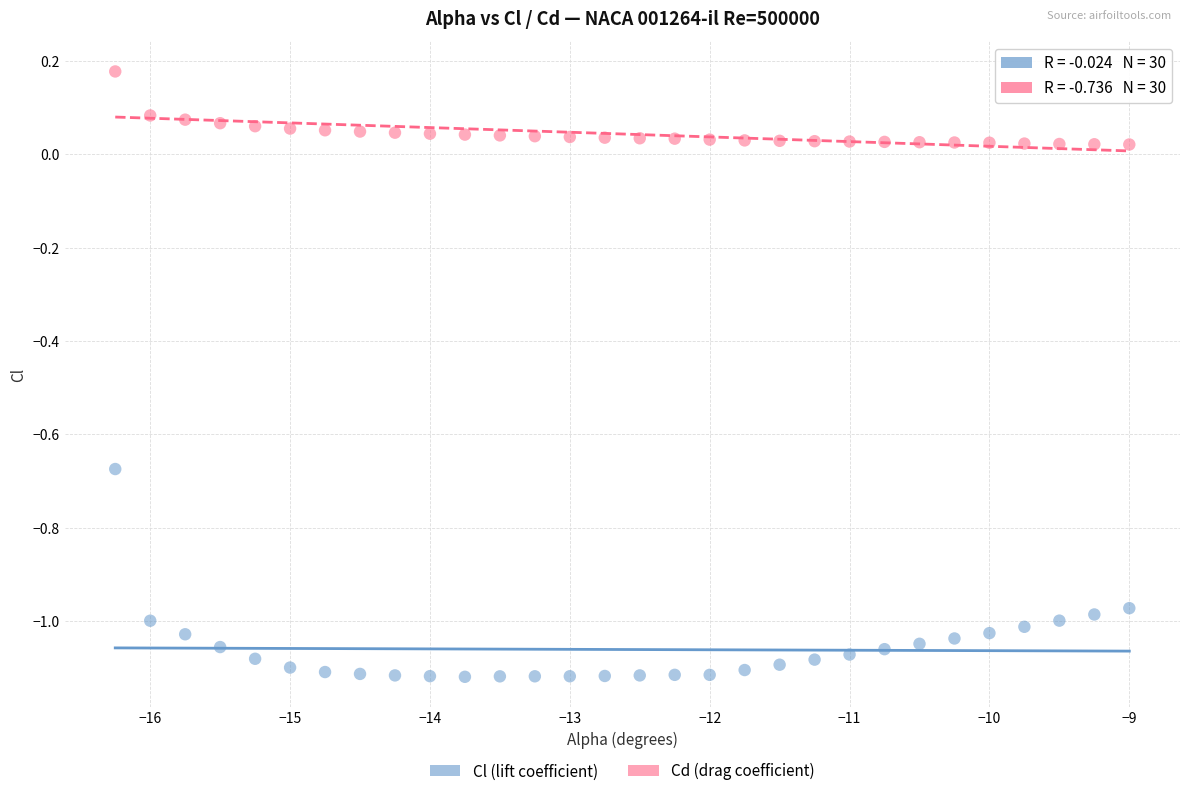

Which series has the largest Y range (max minus min)?

Cl (lift coefficient)